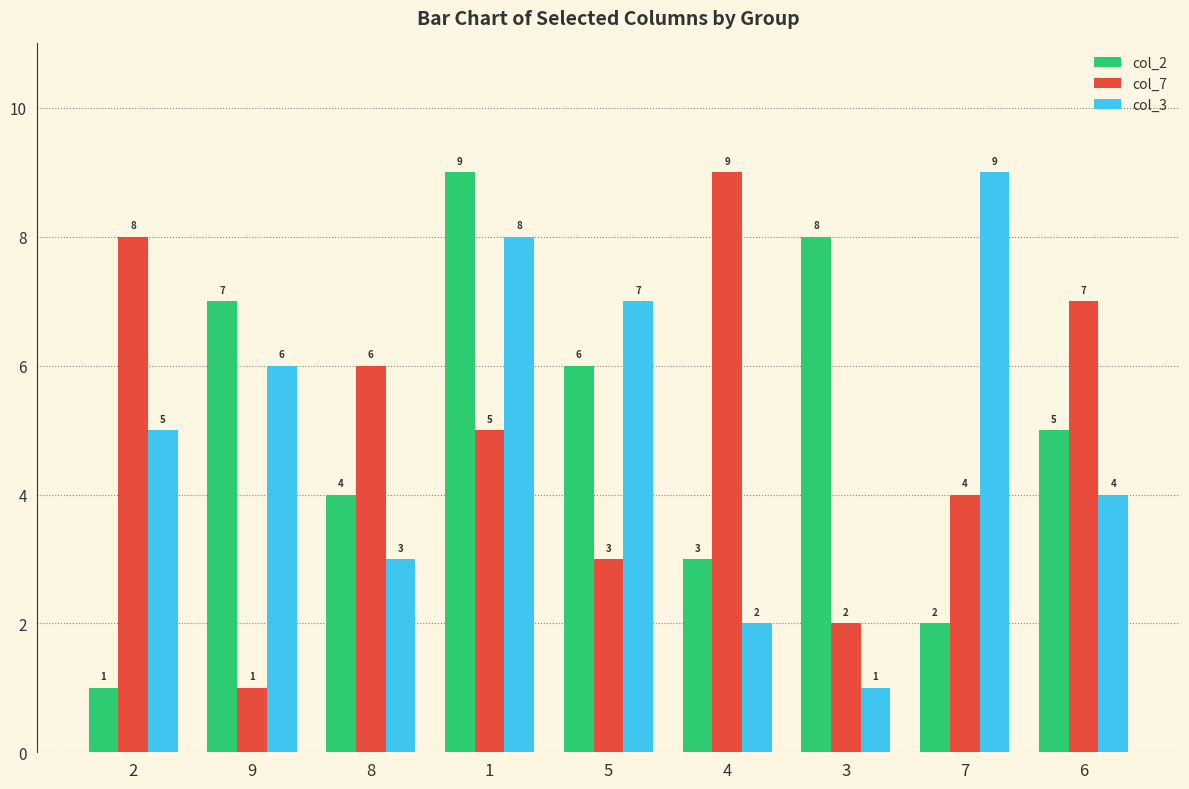

Which category has the lowest value in the col_2 series?

2